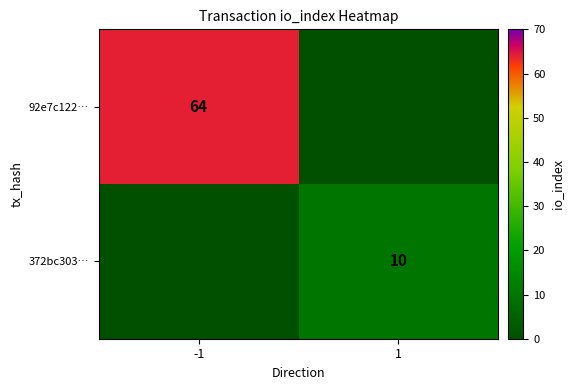

Is the value of 92e7c122… at -1 greater than the value of 372bc303… at 1?

Yes